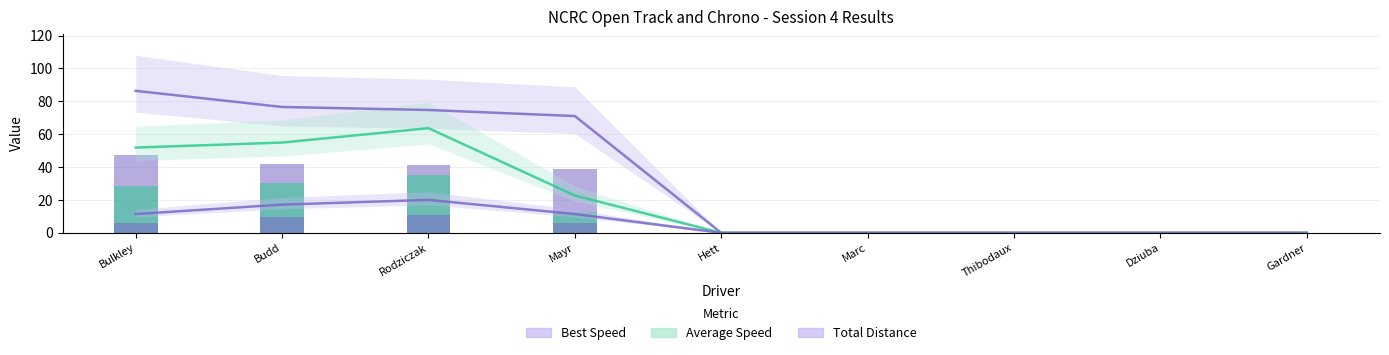

Between Budd and Hett, which series saw the biggest shift?

Best Speed